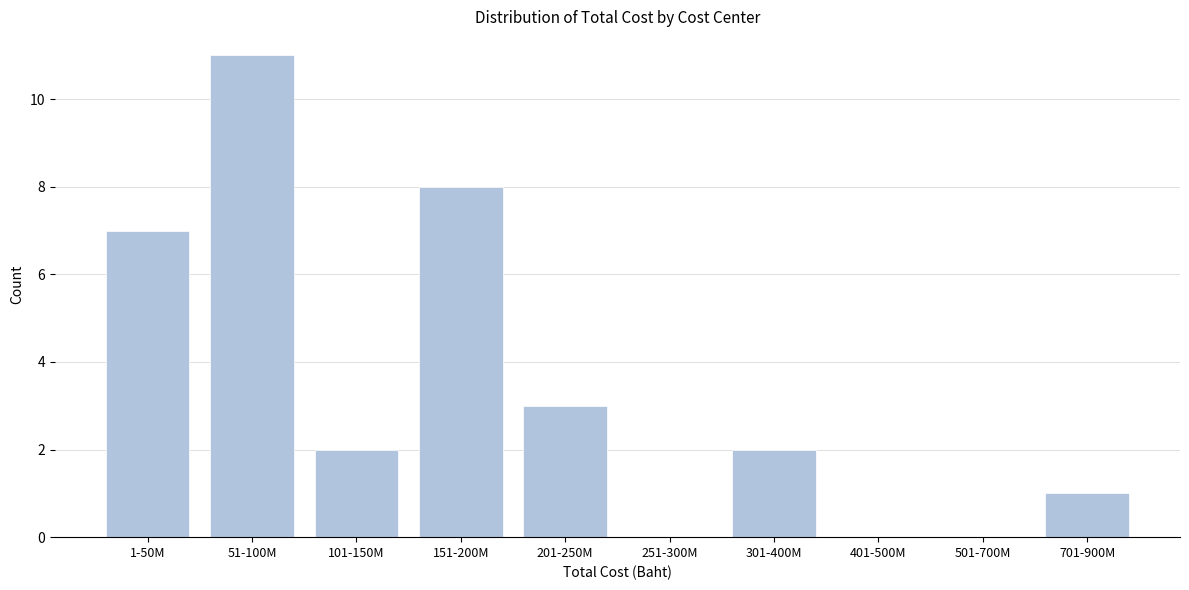

Reading left to right, extract all data points from this chart.

1-50M=7	51-100M=11	101-150M=2	151-200M=8	201-250M=3	251-300M=0	301-400M=2	401-500M=0	501-700M=0	701-900M=1